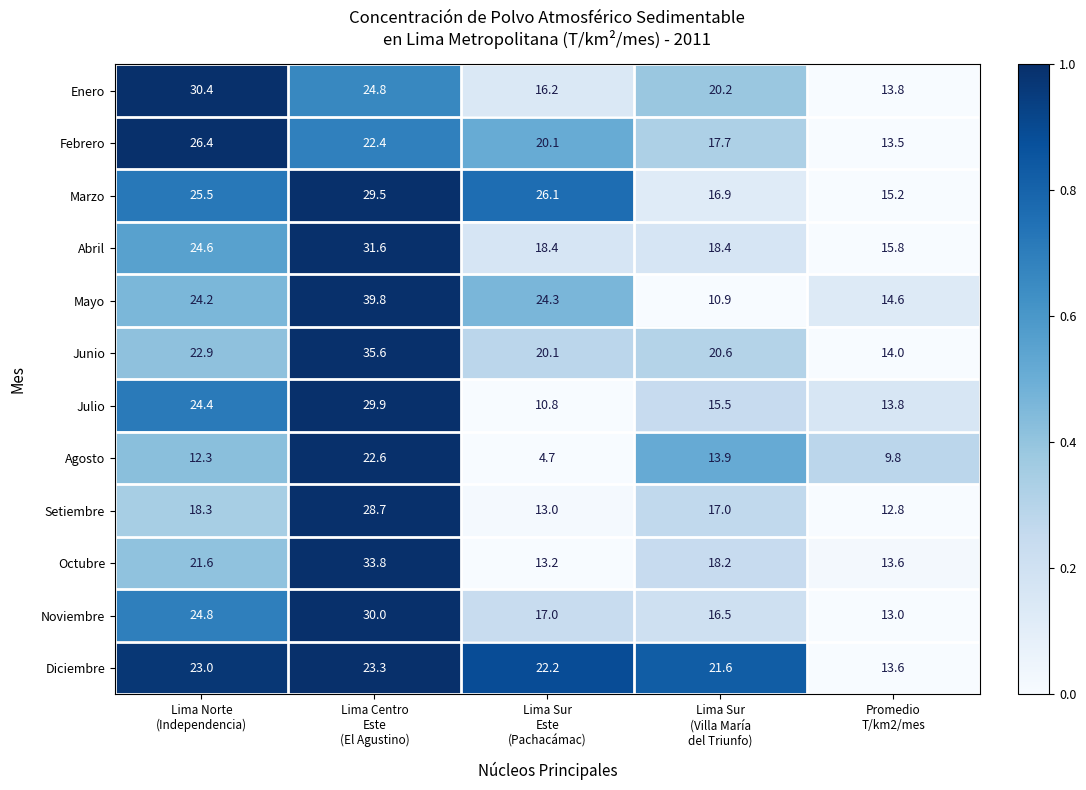

What is the difference between the maximum and minimum values in the Noviembre series?

17.0